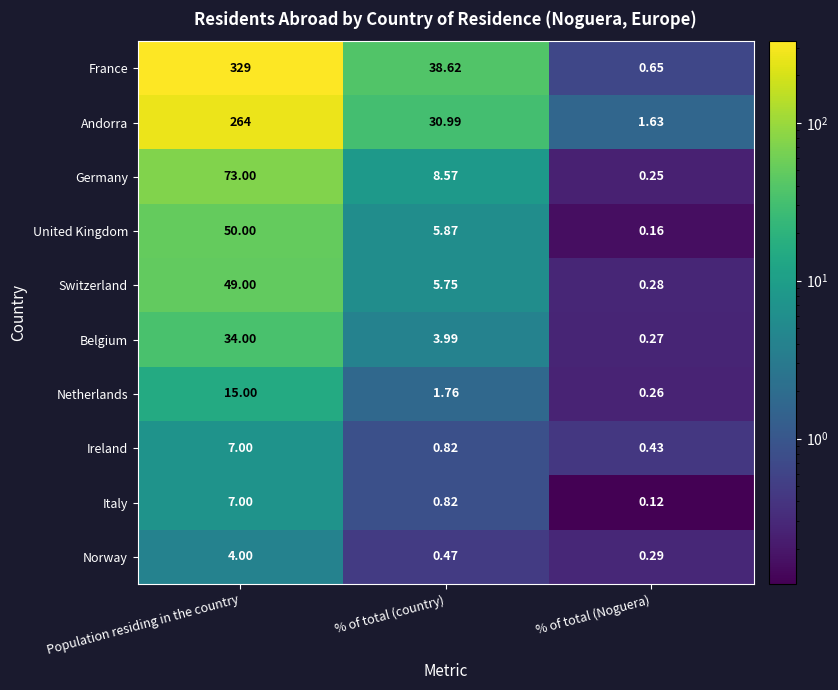

Which category has the highest value in the Switzerland series?

Population residing in the country